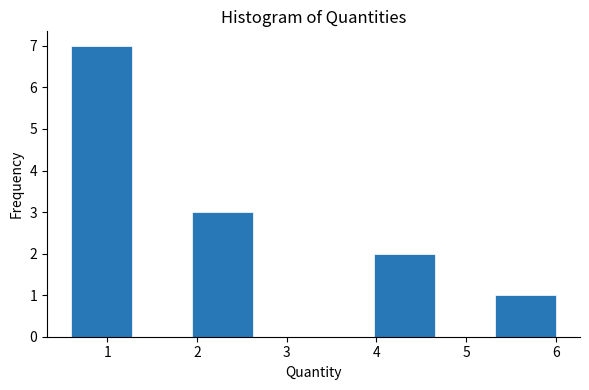

What is the height of the bar covering 0.6 to 1.3 on the x-axis? Neither the bar edges nor the heights are printed on the chart, so give them approximately, as read against the axes.

7